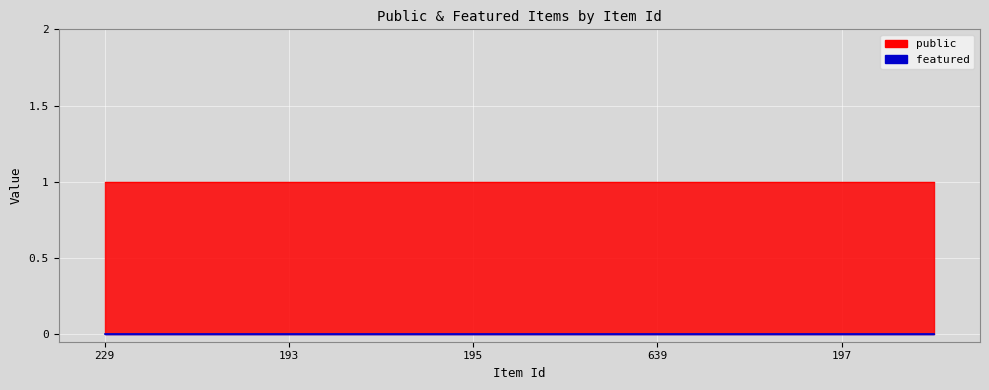

Which series has the largest range (max minus min)?

public